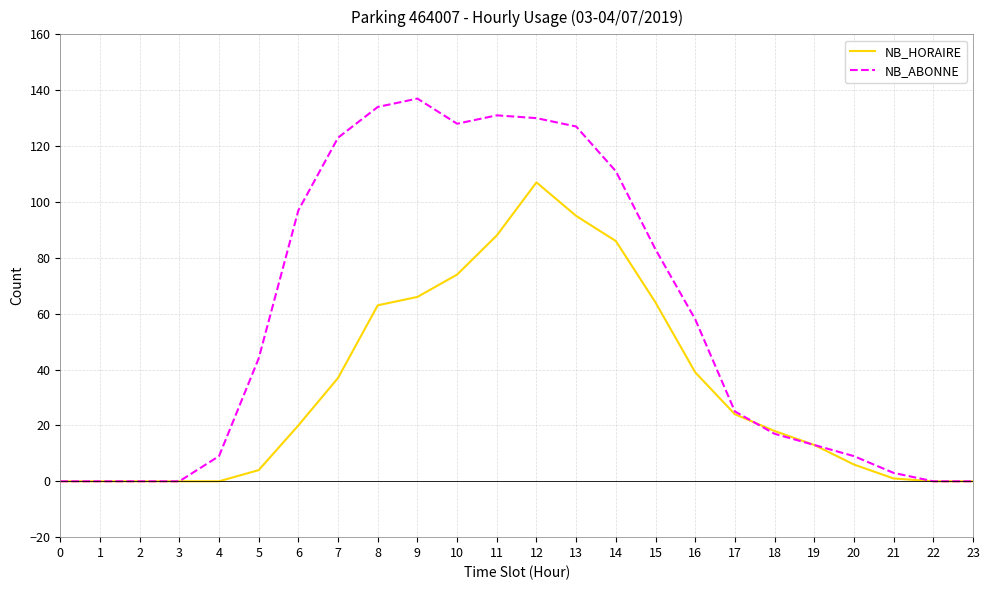

The value of NB_ABONNE at 0 is 90. True or false?

False